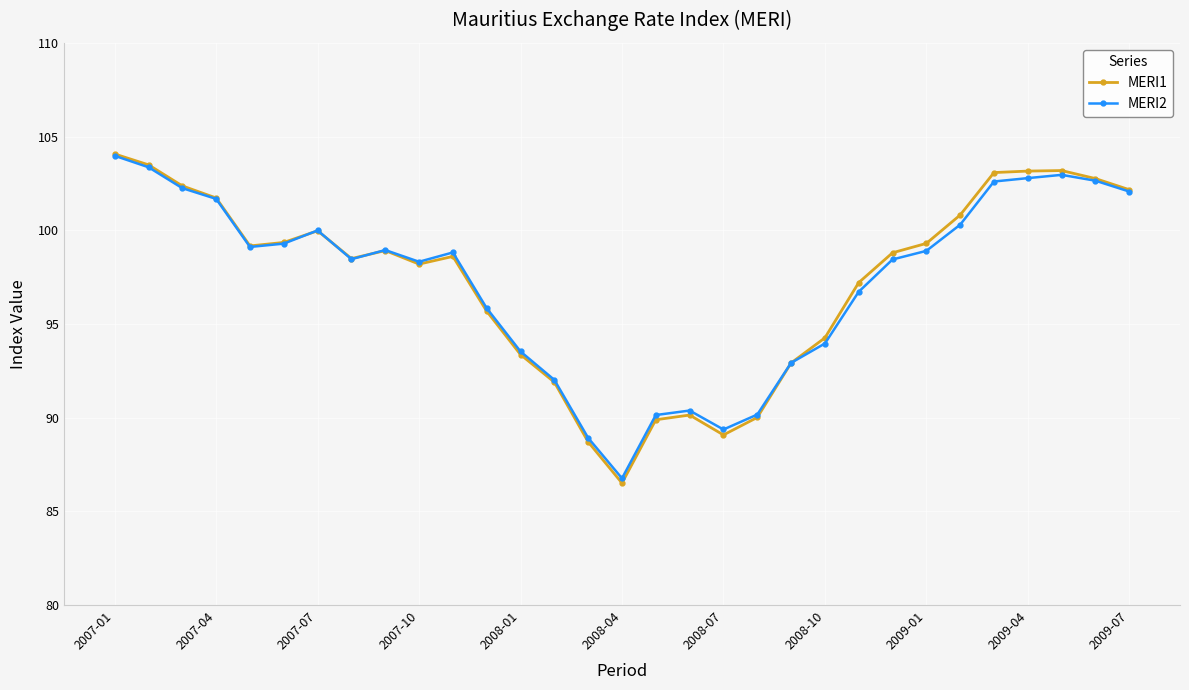

How many values in the MERI2 series exceed 98?

19